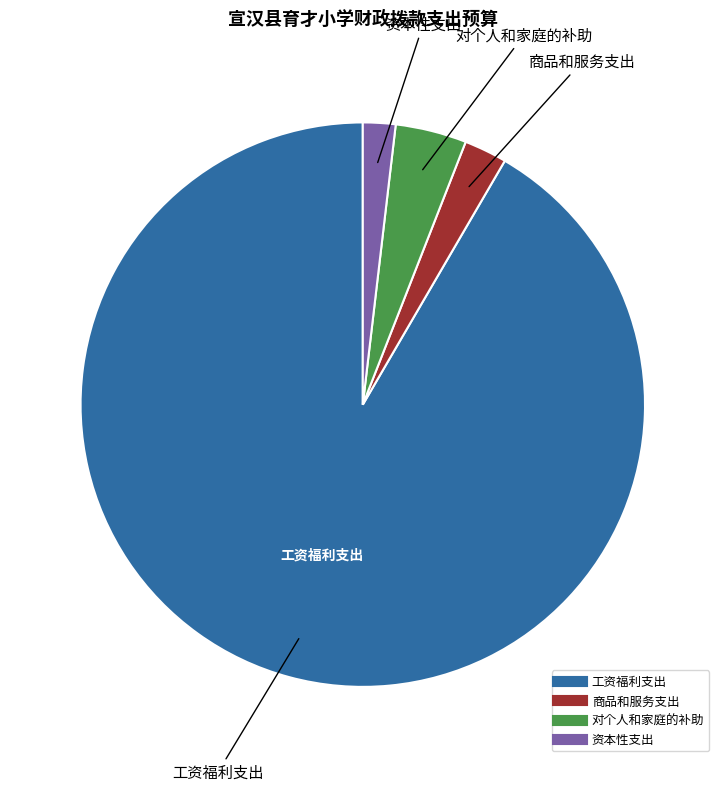

Is it true that 资本性支出 is 12% of the pie?

False